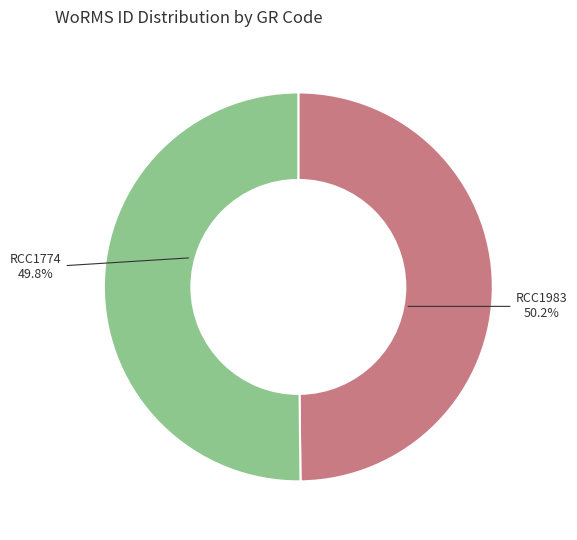

Do RCC1983 and RCC1774 together represent more than half of the pie?

Yes